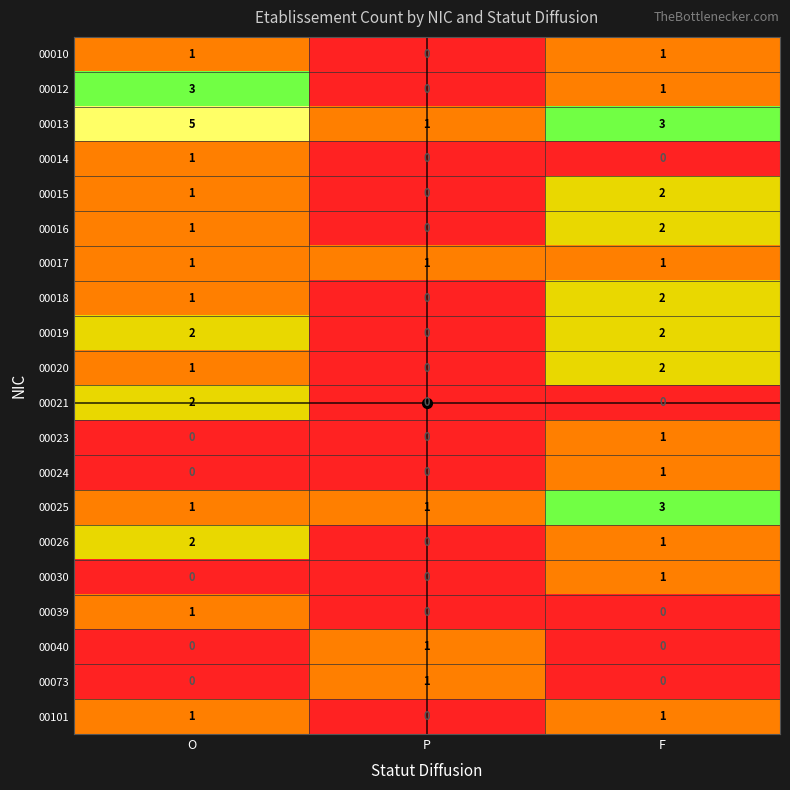

Which category has the highest value across all series?

O